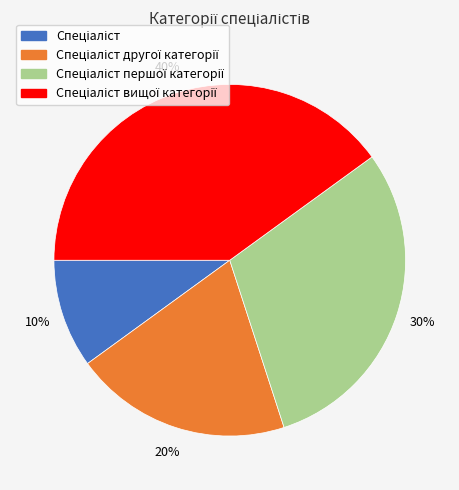

Is there a majority slice in this chart?

No